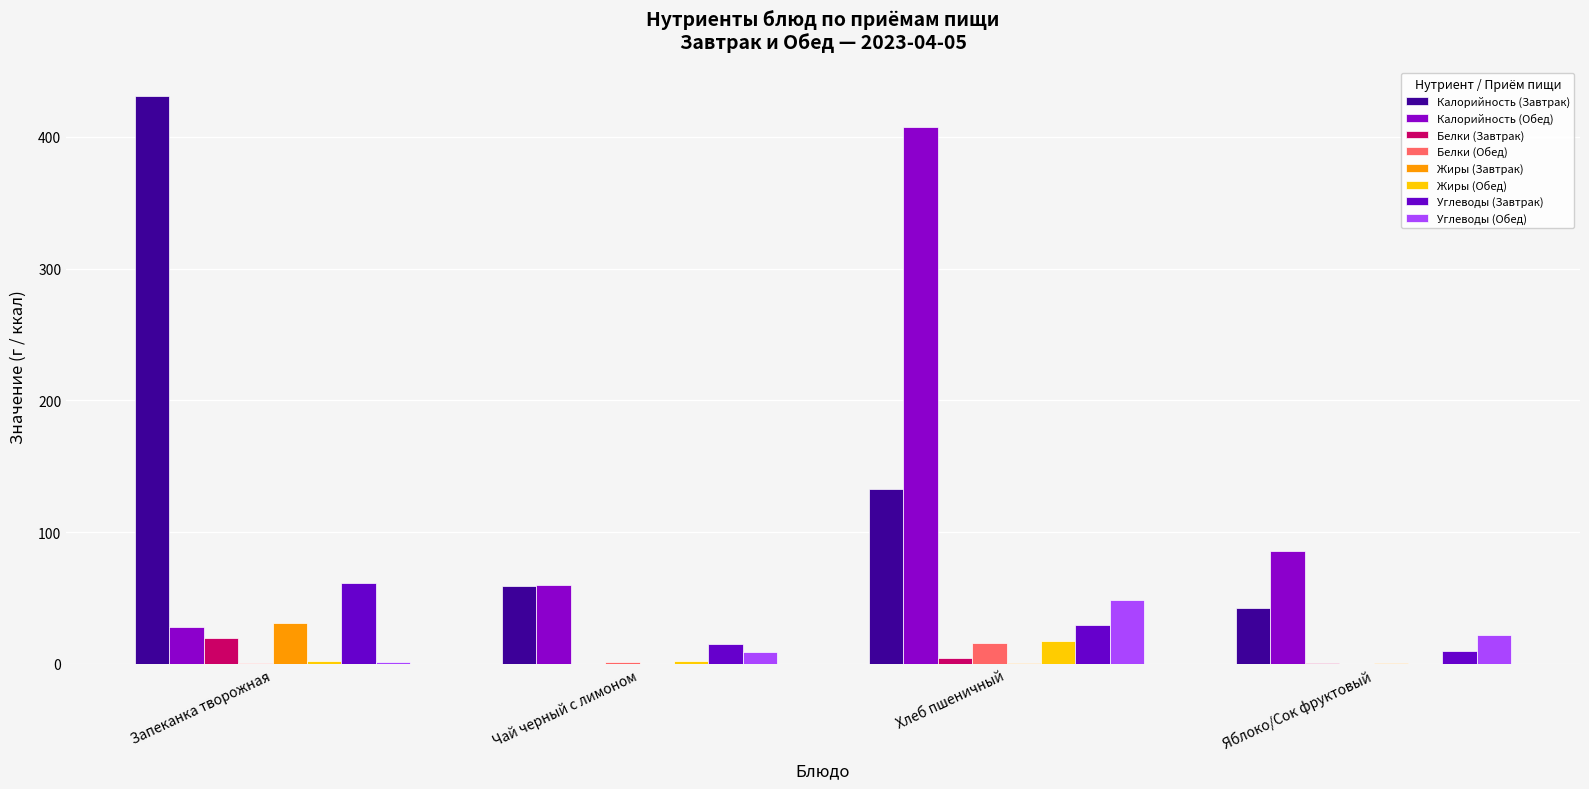

How many groups of bars are there?

4